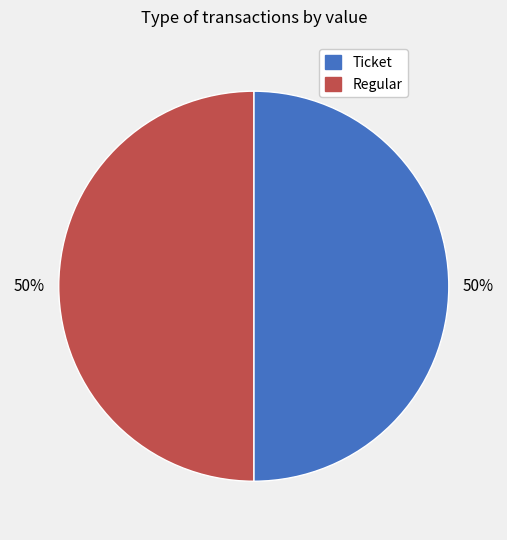

The Regular slice represents 62% of the pie. True or false?

False